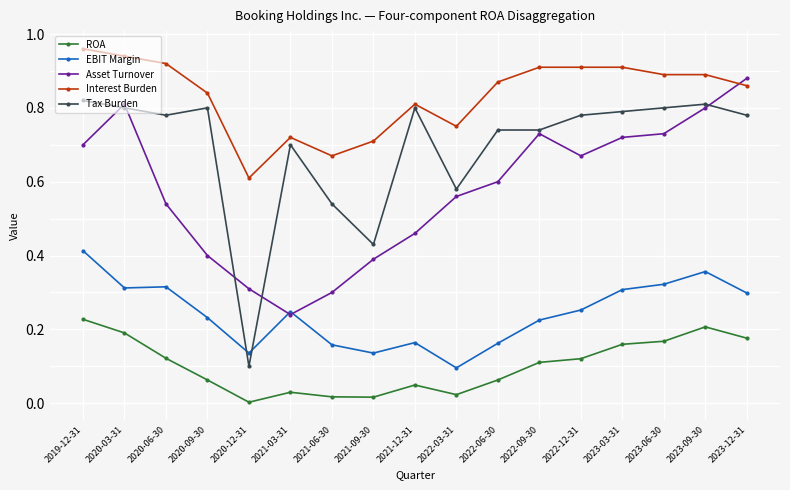

Which series has the widest spread of values?

Tax Burden